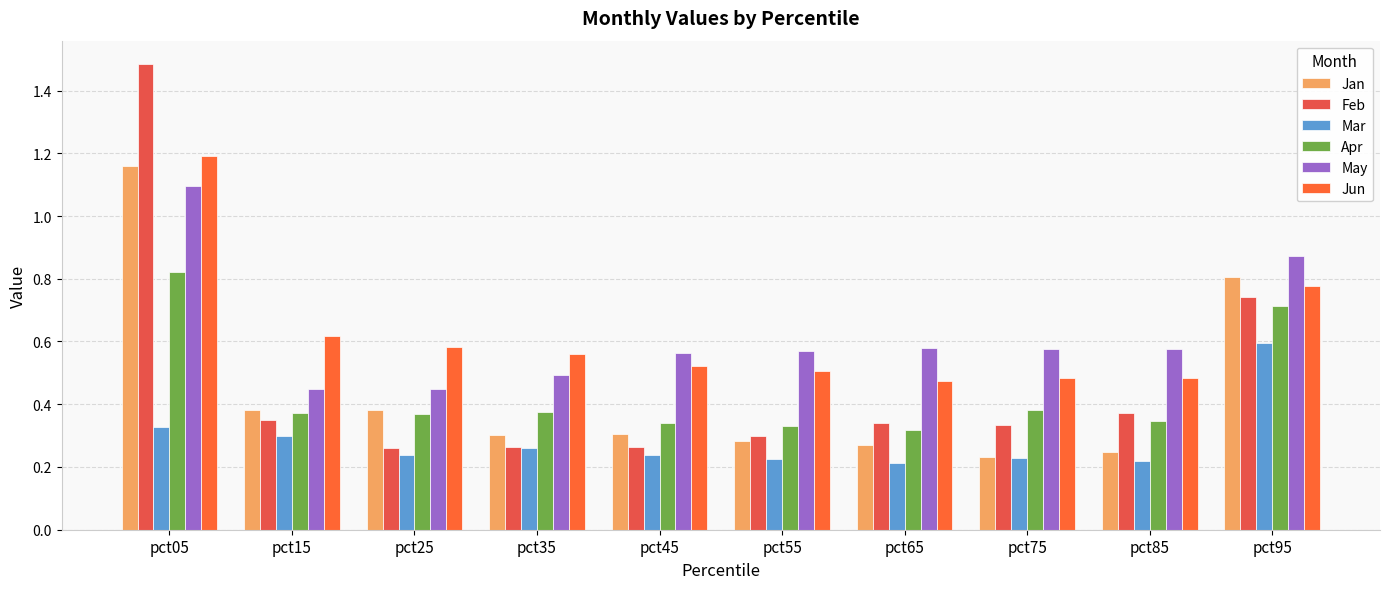

What is the smallest value displayed?

0.2